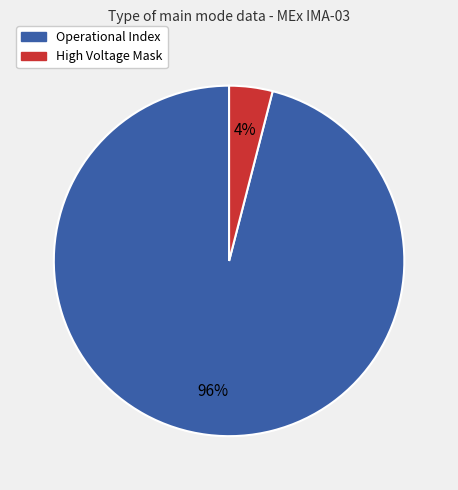

Is there a majority slice in this chart?

Yes